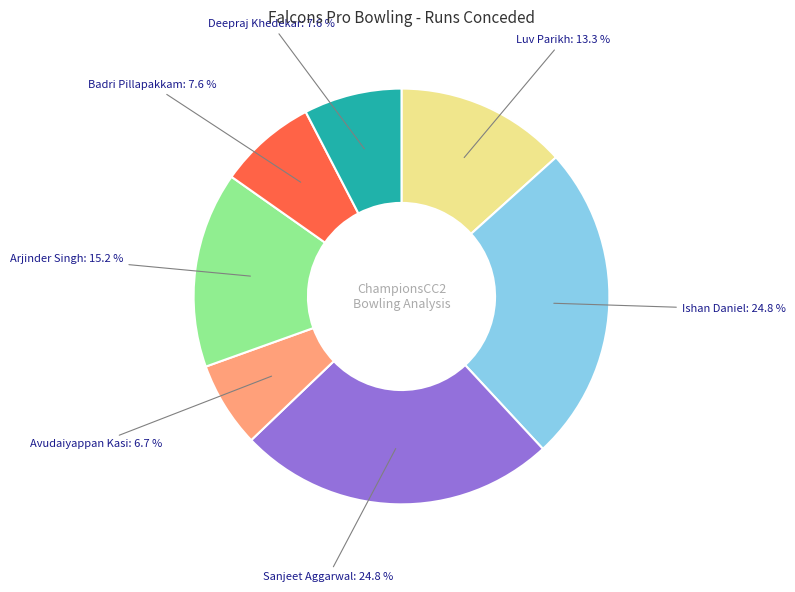

Is there any slice that represents more than half of the pie?

No